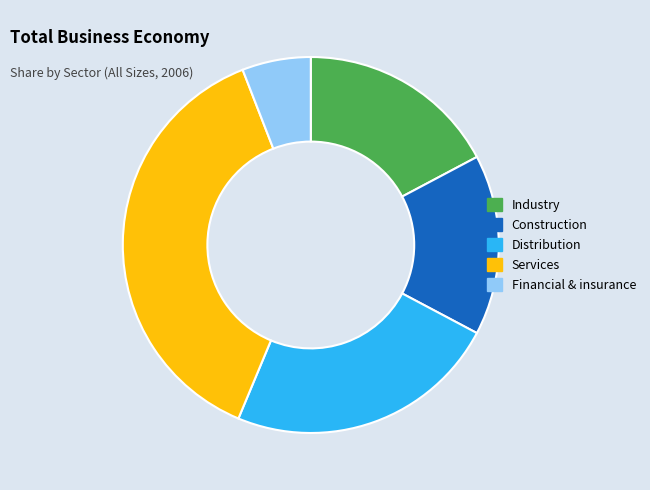

How many slices are in this pie chart?

5